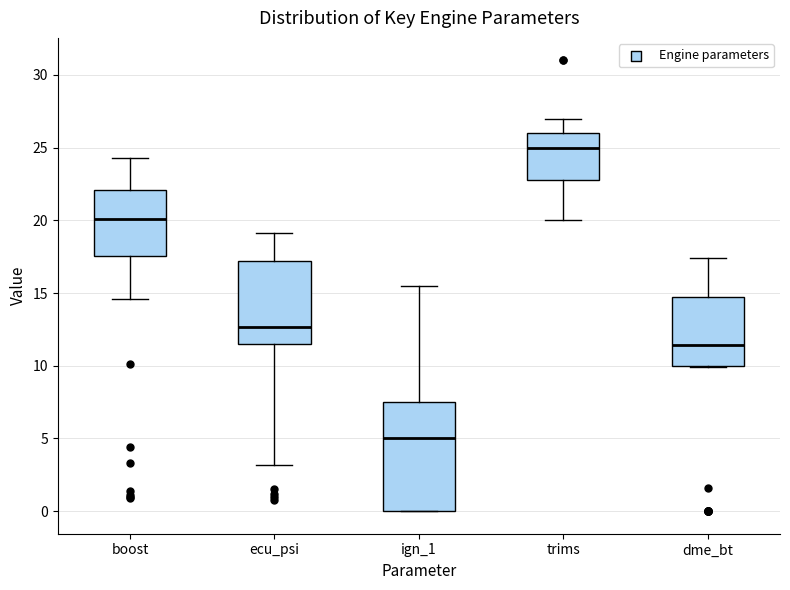

Where does the median line of the box for ign_1 sit on the y-axis? The values are not printed on the chart, so give them approximately, as read against the axis.

5.0